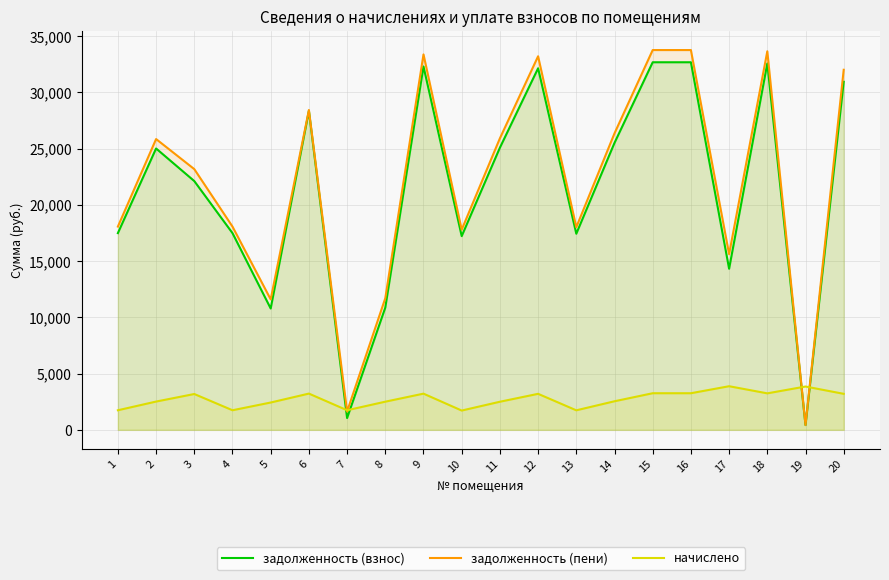

Between 15 and 11, which is larger?

15